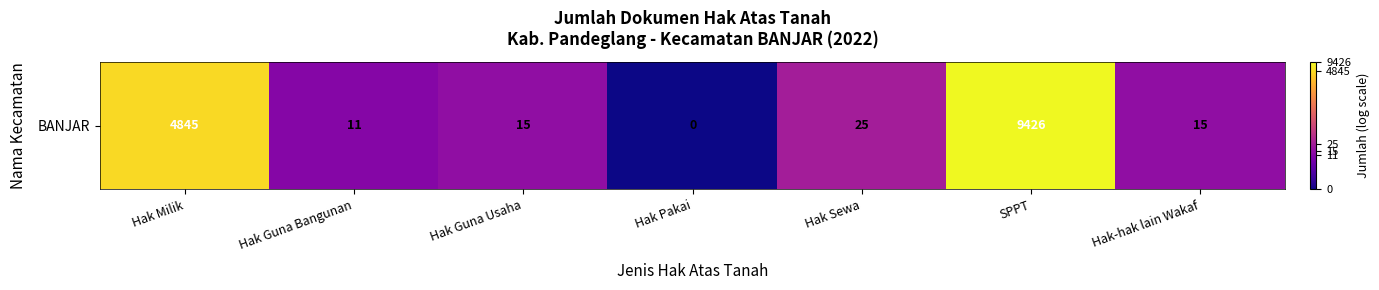

What is the ratio of the value at Hak Sewa to the value at Hak Guna Usaha?

1.2